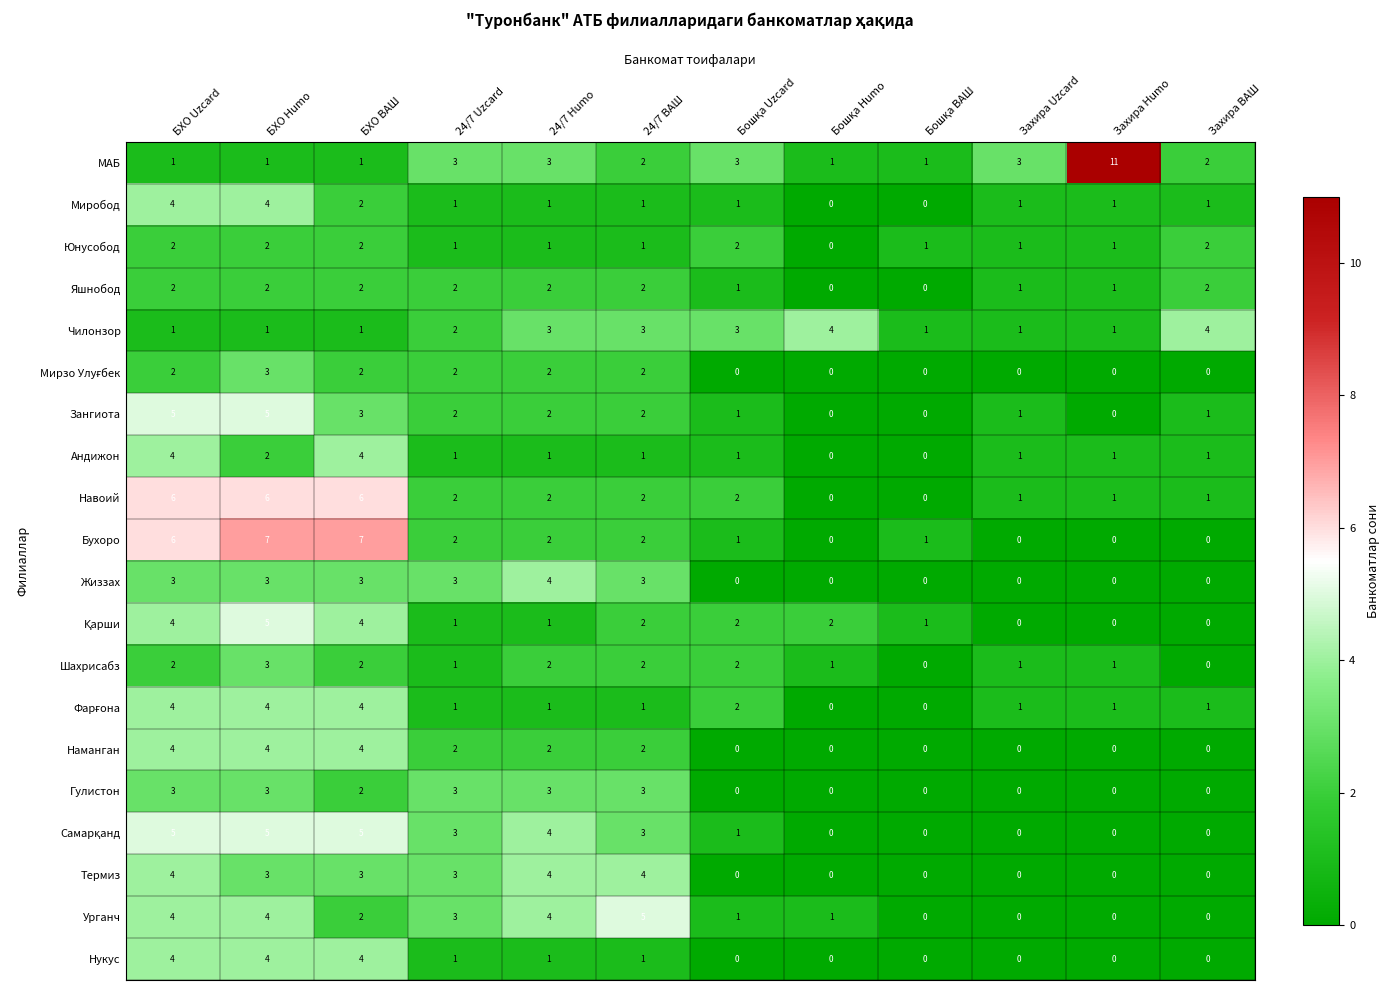

Which series has the largest total across all categories?

МАБ